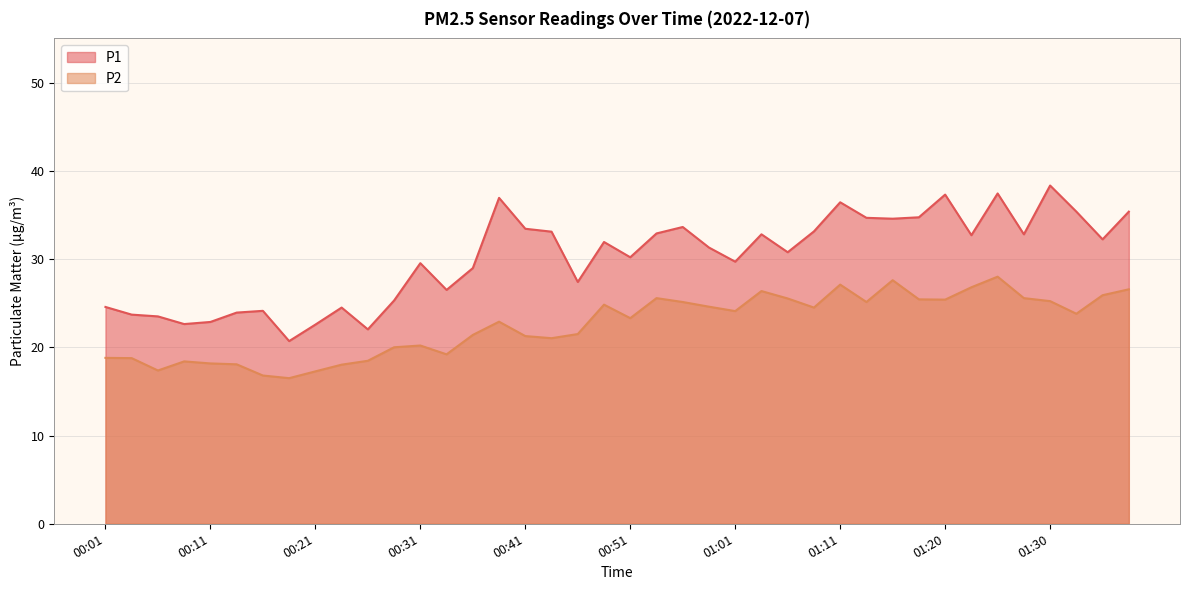

True or false: P2 and P1 intersect in this chart.

False